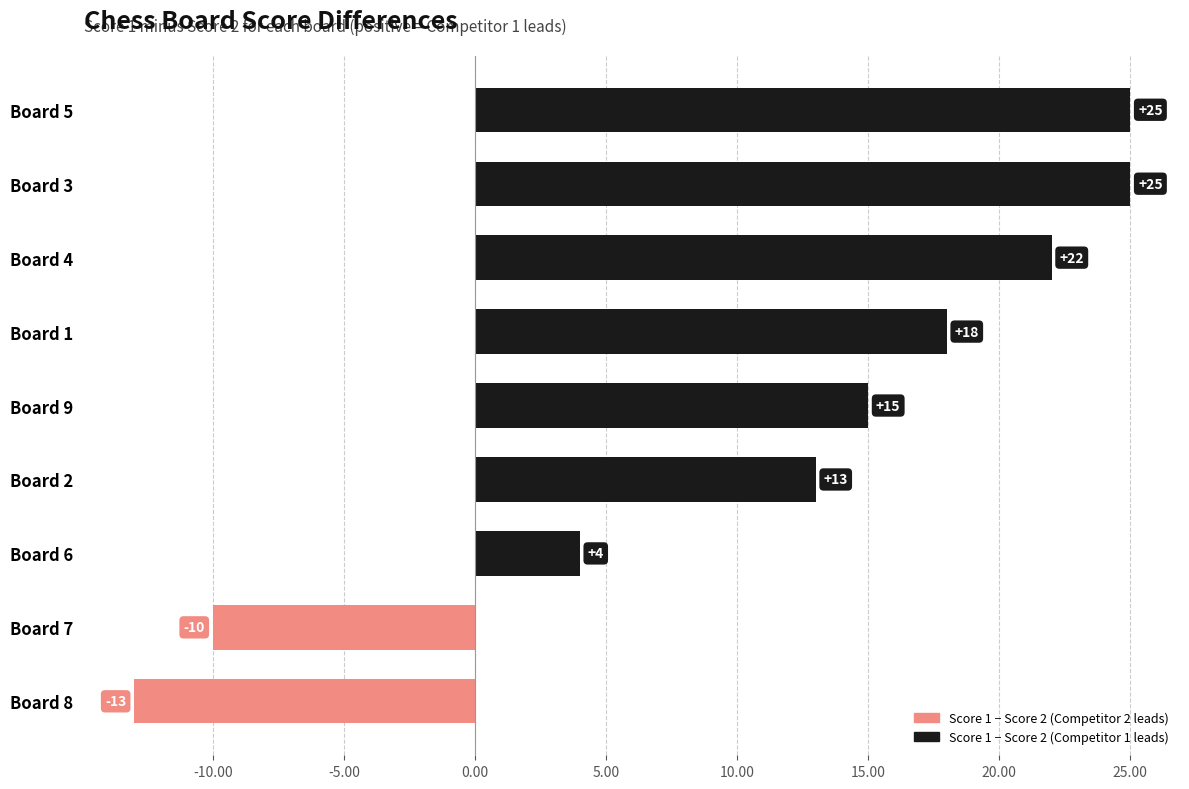

Reading top to bottom, list all the values displayed in this chart.

Board 5=25	Board 3=25	Board 4=22	Board 1=18	Board 9=15	Board 2=13	Board 6=4	Board 7=-10	Board 8=-13